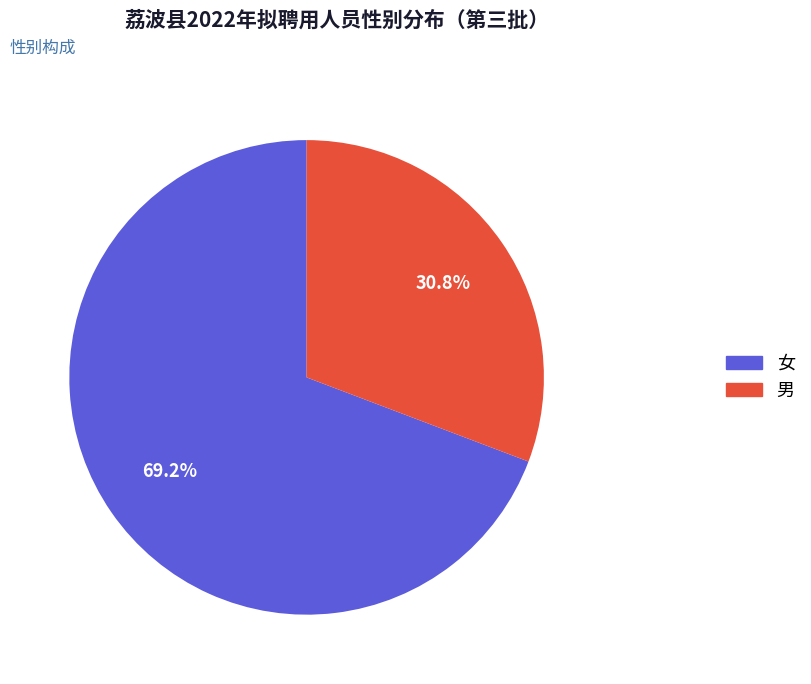

Does 男 account for over 50% of the chart?

No